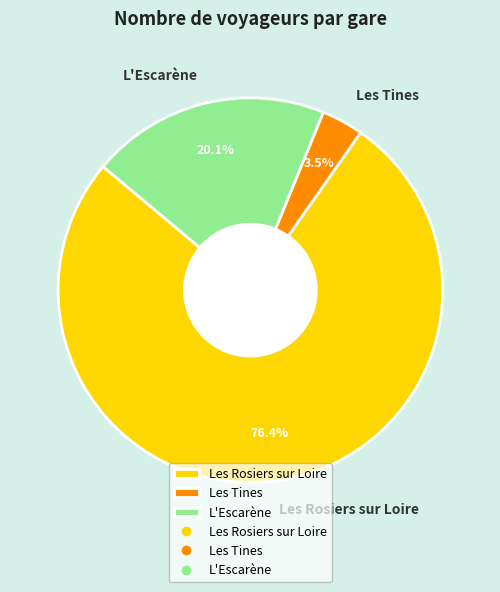

What is the total percentage of Les Rosiers sur Loire and L'Escarène?

96.5%